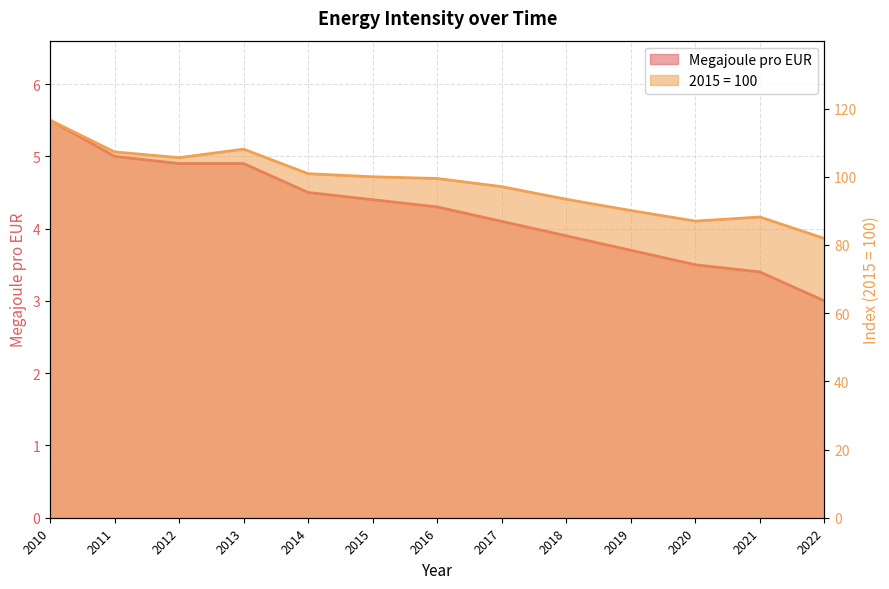

At which label does Megajoule pro EUR reach its peak?

2010